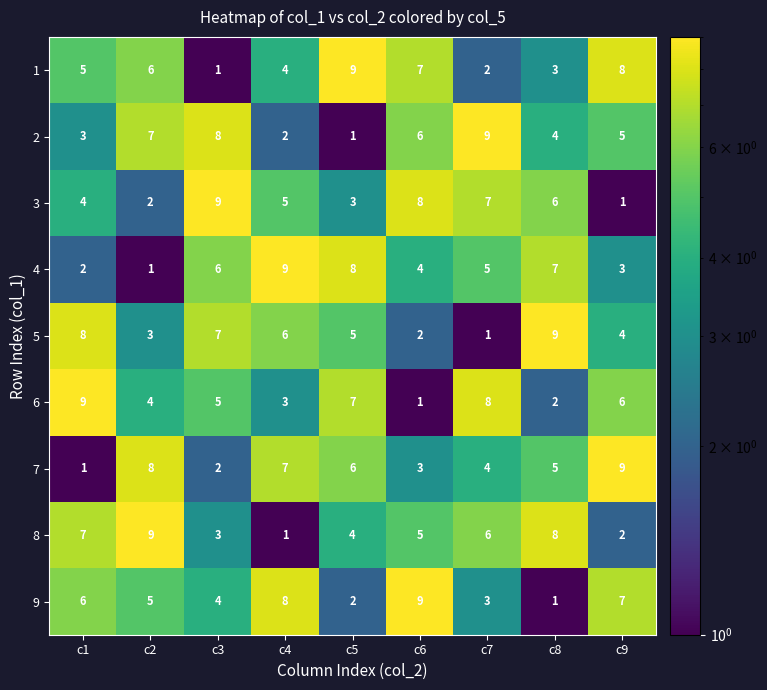

At how many categories does at least one series exceed 6?

9